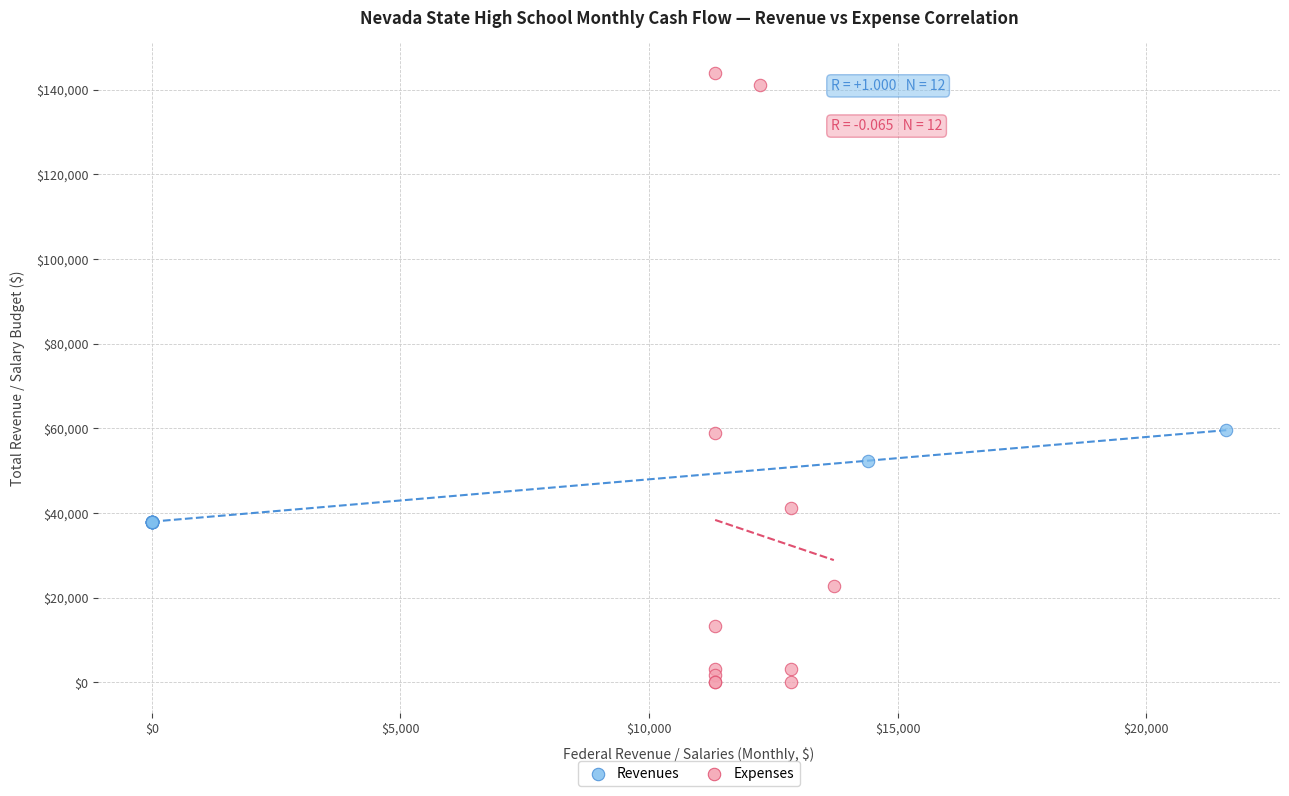

Which series has the widest spread of Y values?

Expenses